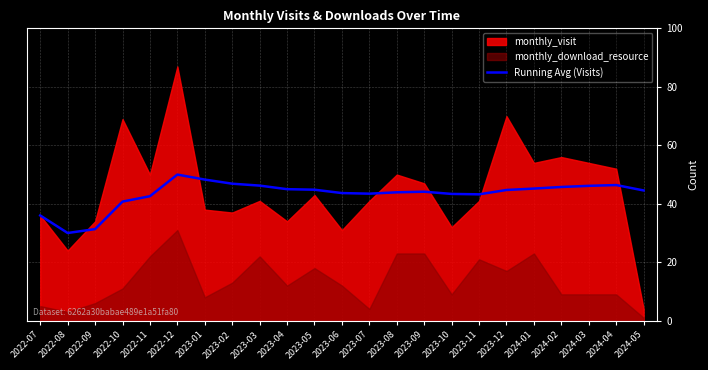

The Running Avg (Visits) series shows 46.9 at 2022-07. True or false?

False